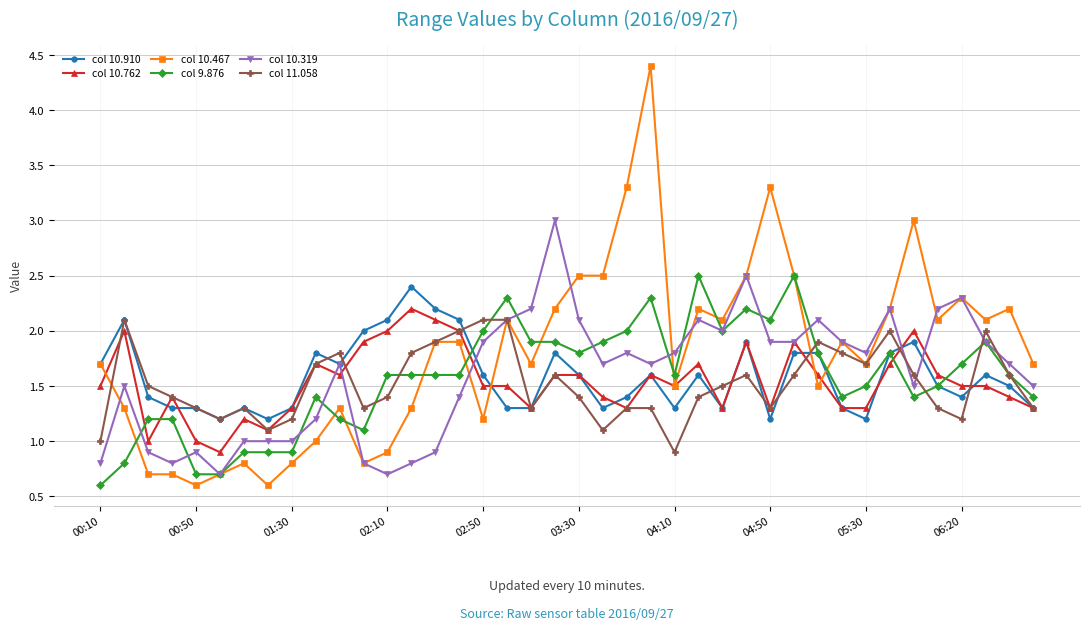

Does the chart have visible grid lines?

Yes